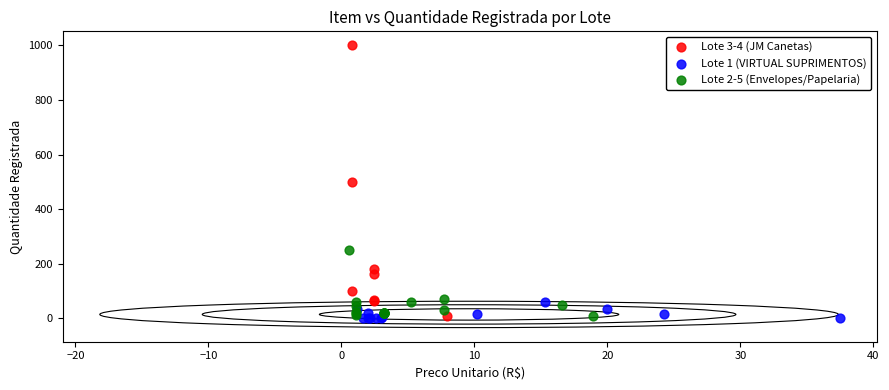

Which series has the largest Y range (max minus min)?

Lote 3-4 (JM Canetas)